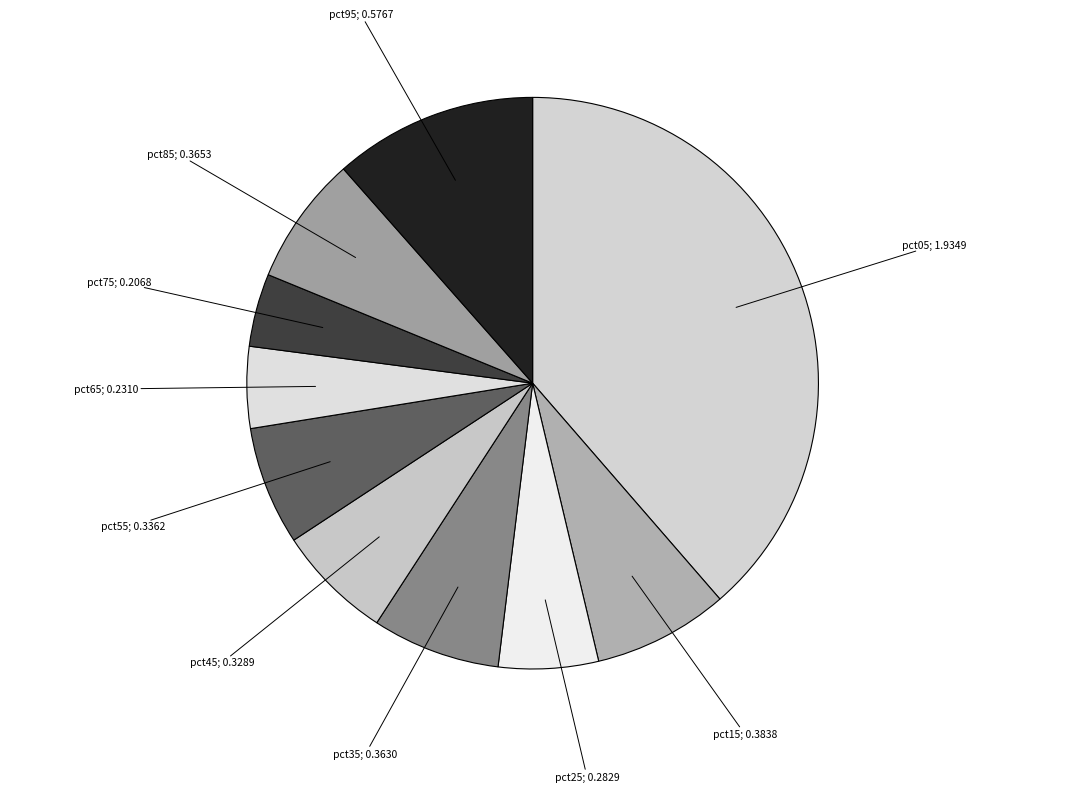

Rank the categories by value from highest to lowest.

pct05, pct95, pct15, pct85, pct35, pct55, pct45, pct25, pct65, pct75